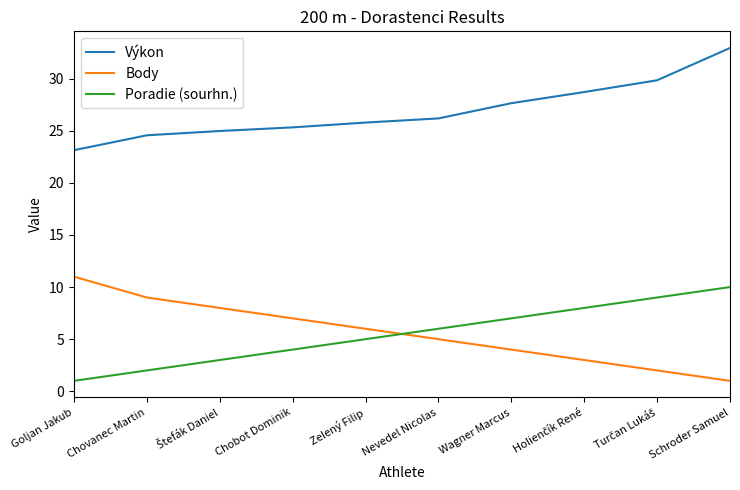

Which category has the highest value in the Poradie (sourhn.) series?

Schroder Samuel